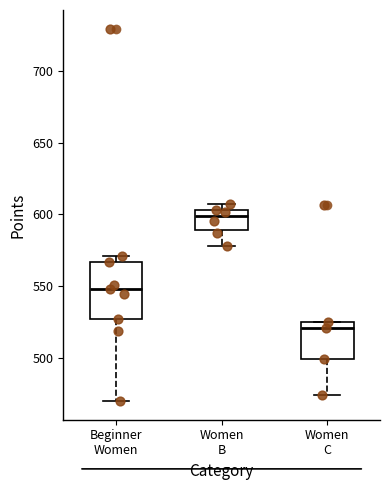

Which box's median line is the lowest?

Women C